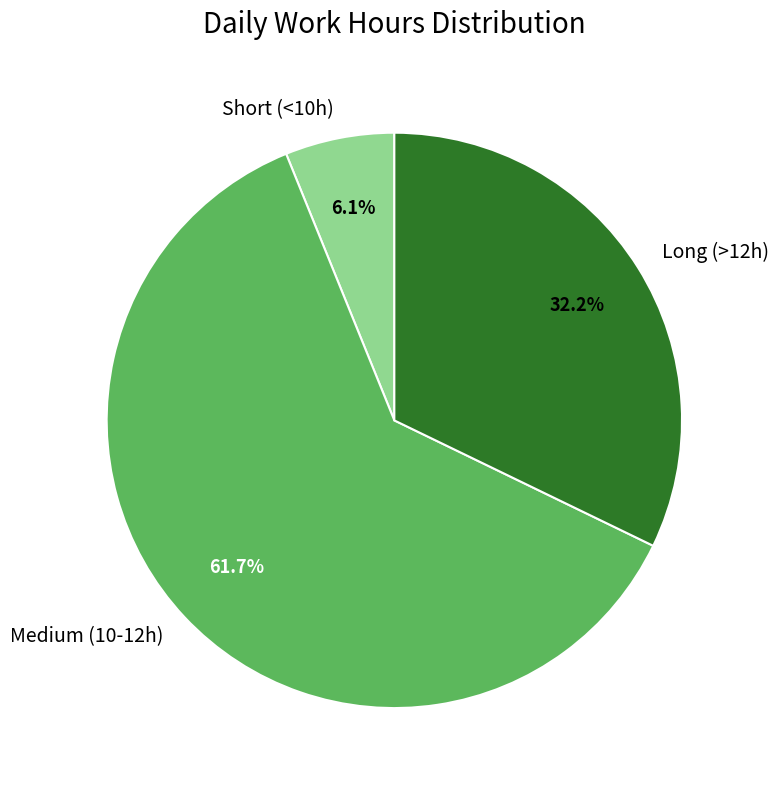

Is there a majority slice in this chart?

Yes